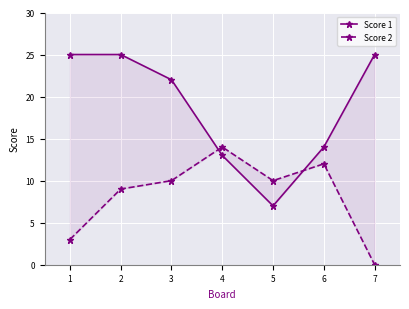

Reading left to right, extract all data points from this chart.

Score 1: 25	25	22	13	7	14	25
Score 2: 3	9	10	14	10	12	0